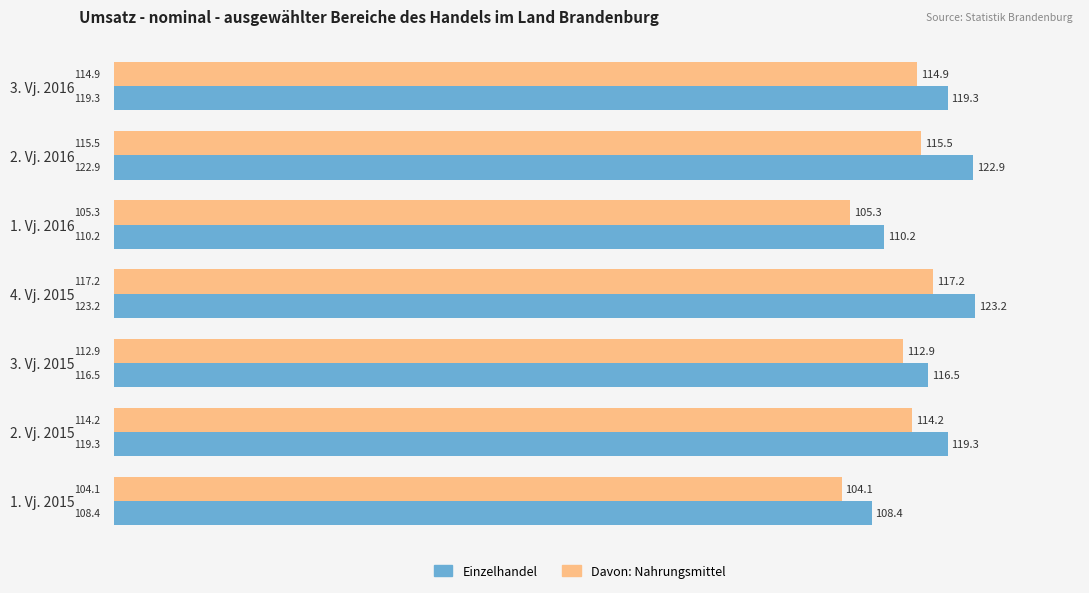

True or false: Einzelhandel has a value of 194.5 at 4. Vj. 2015.

False